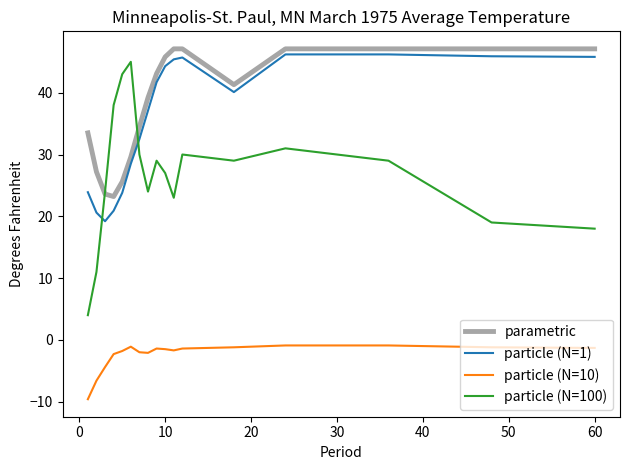

Which series has the largest total across all categories?

parametric